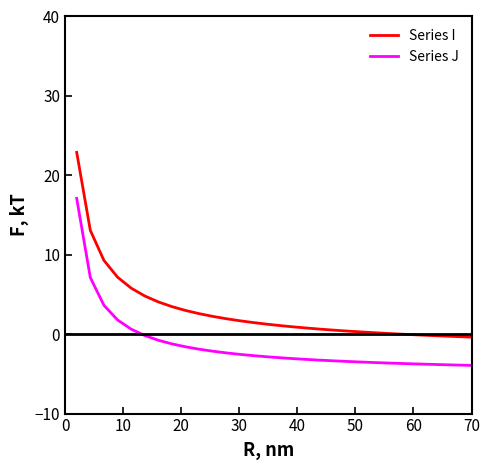

True or false: Series I and Series J intersect in this chart.

False